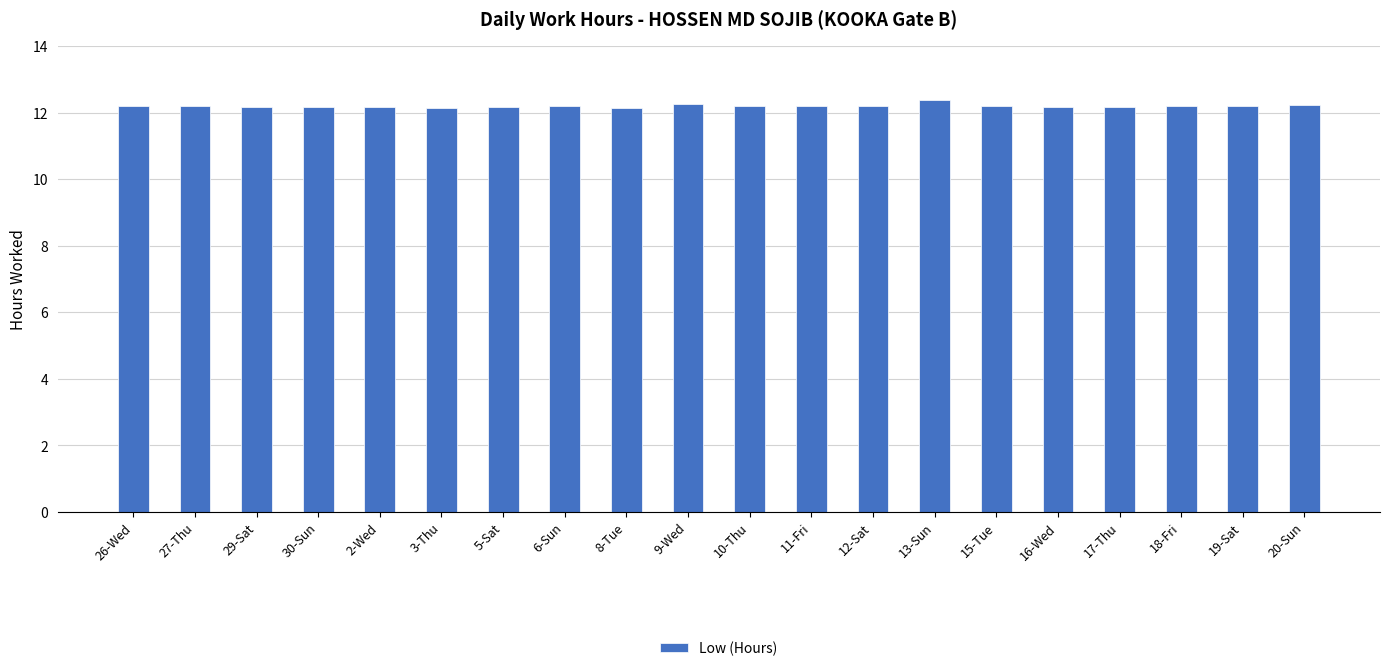

What is the value of the 13th bar from the left?

12.2